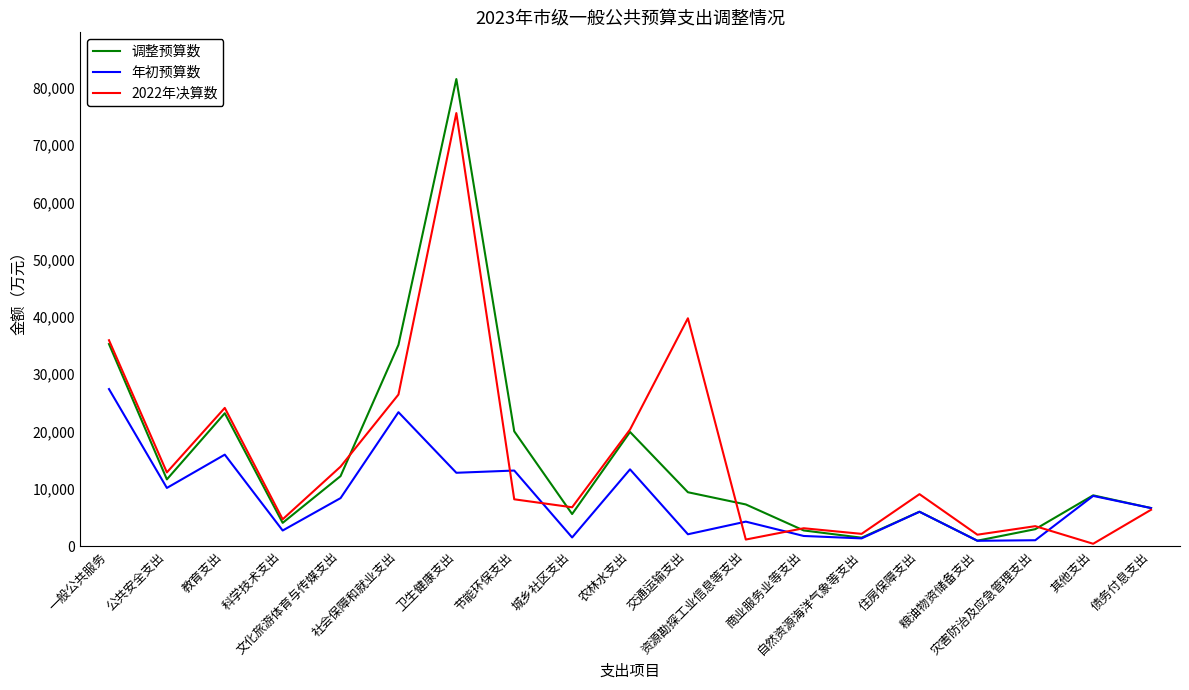

Rank the series by their maximum value, from lowest to highest.

年初预算数, 2022年决算数, 调整预算数